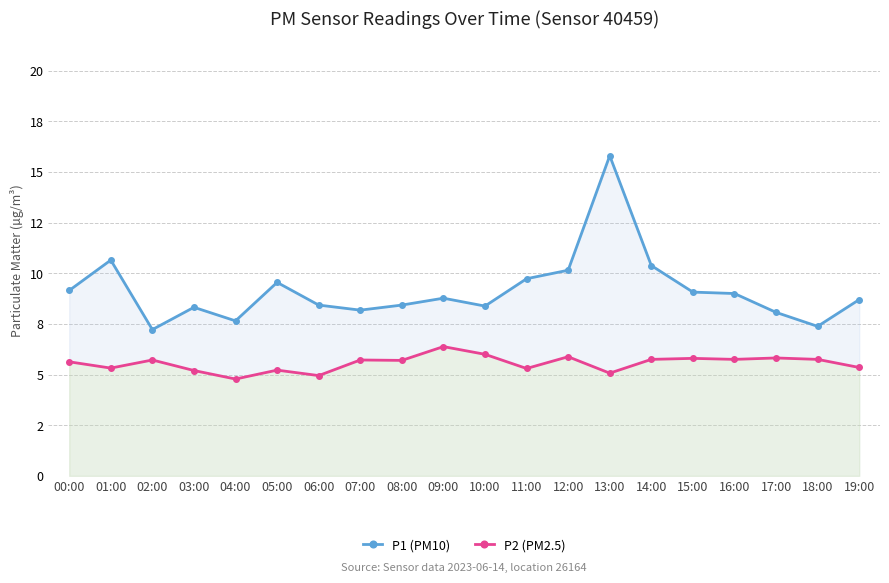

What is the label of the 3rd point from the left?

02:00